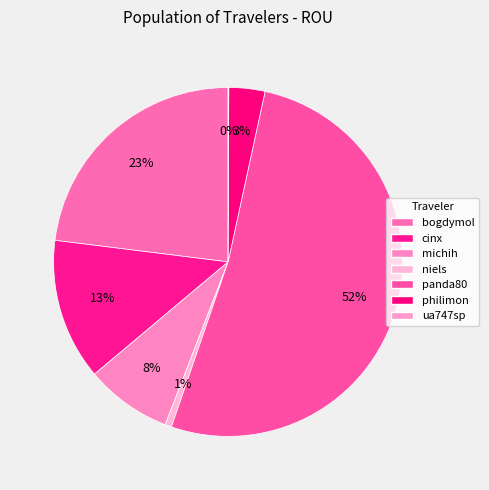

Count the number of slices in the pie.

7